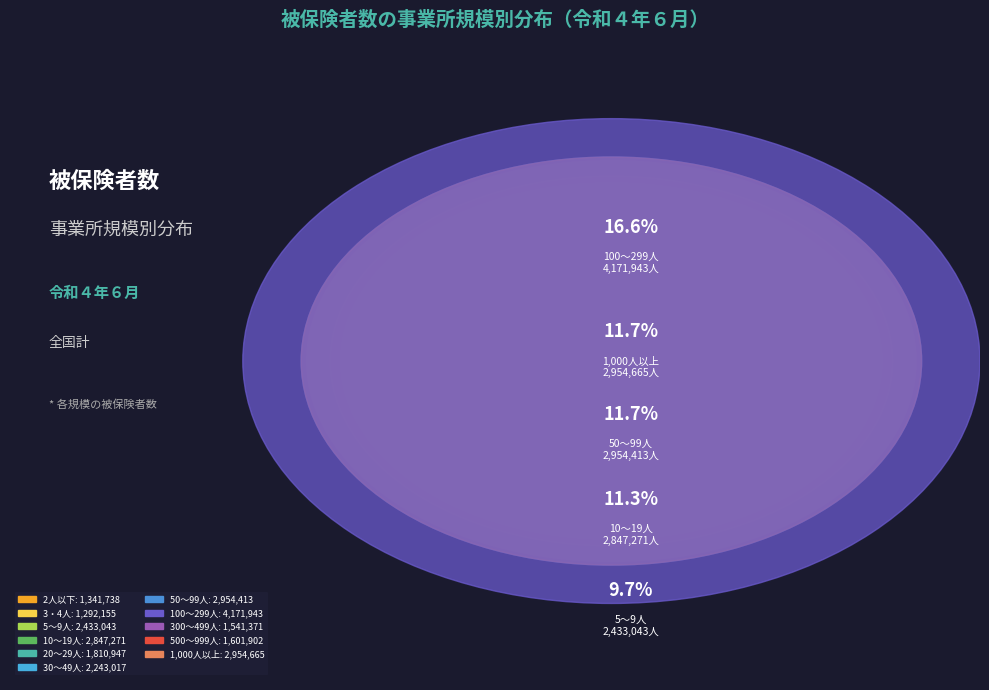

What is the total percentage of 300～499人 and 100～299人?

22.7%